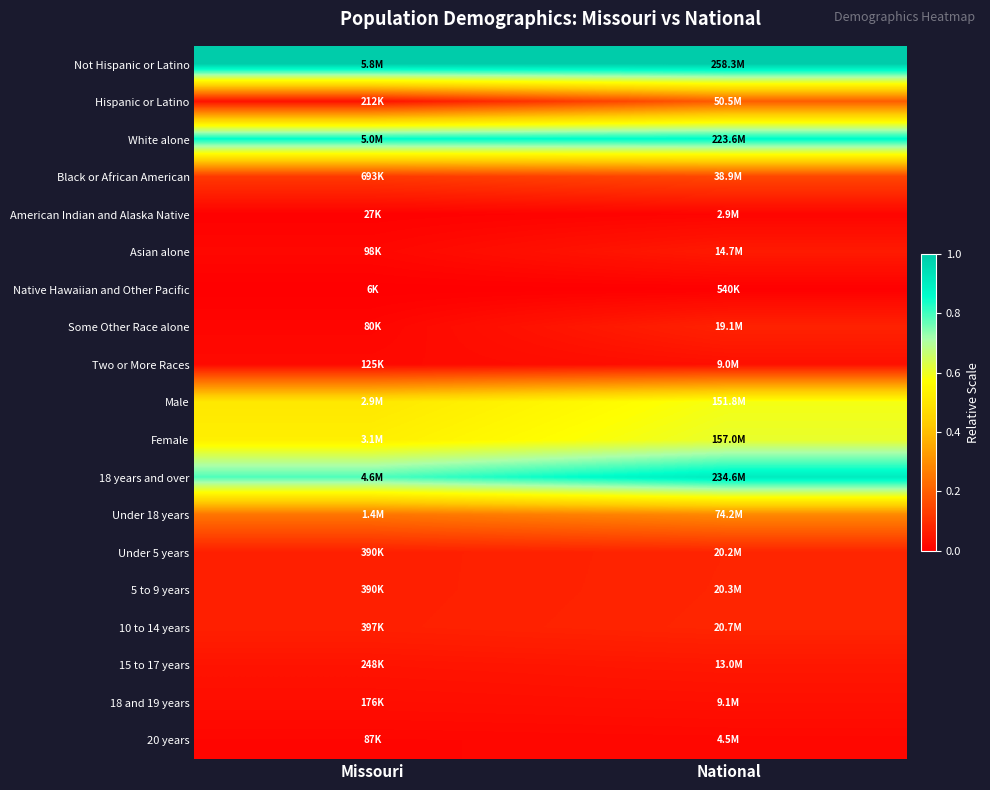

Which has a higher value, National or Missouri?

National